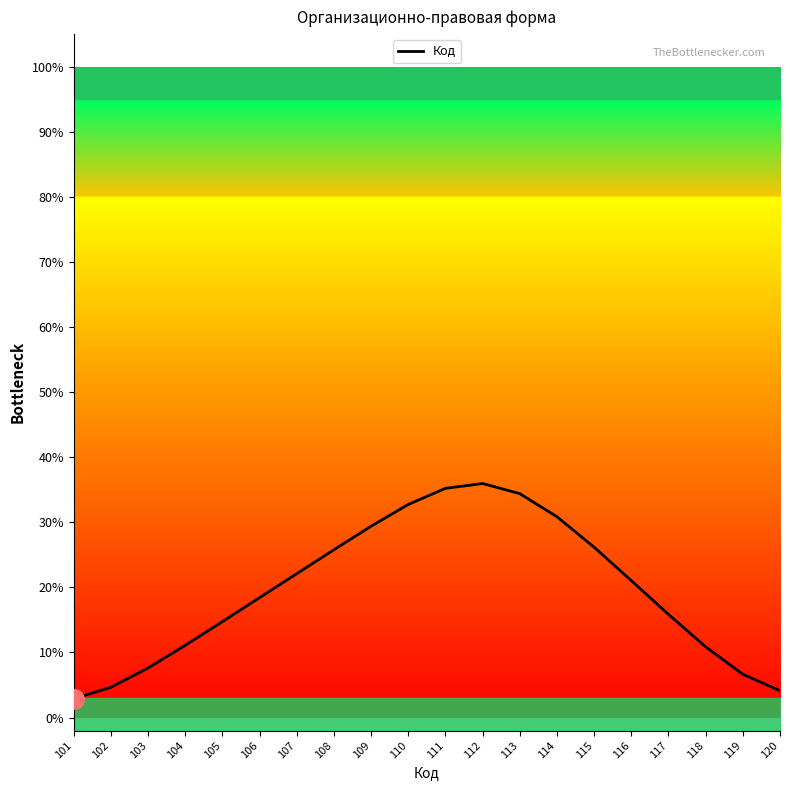

The value at 112 is 36.0. True or false?

True